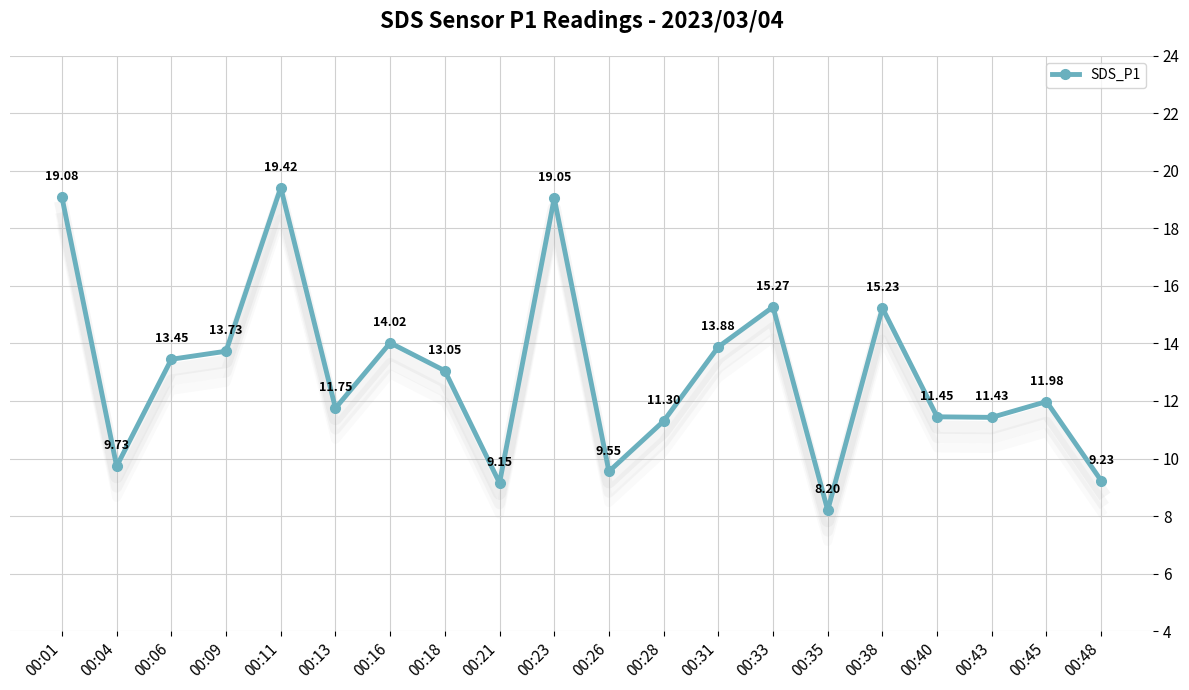

What is the greatest value displayed?

19.4